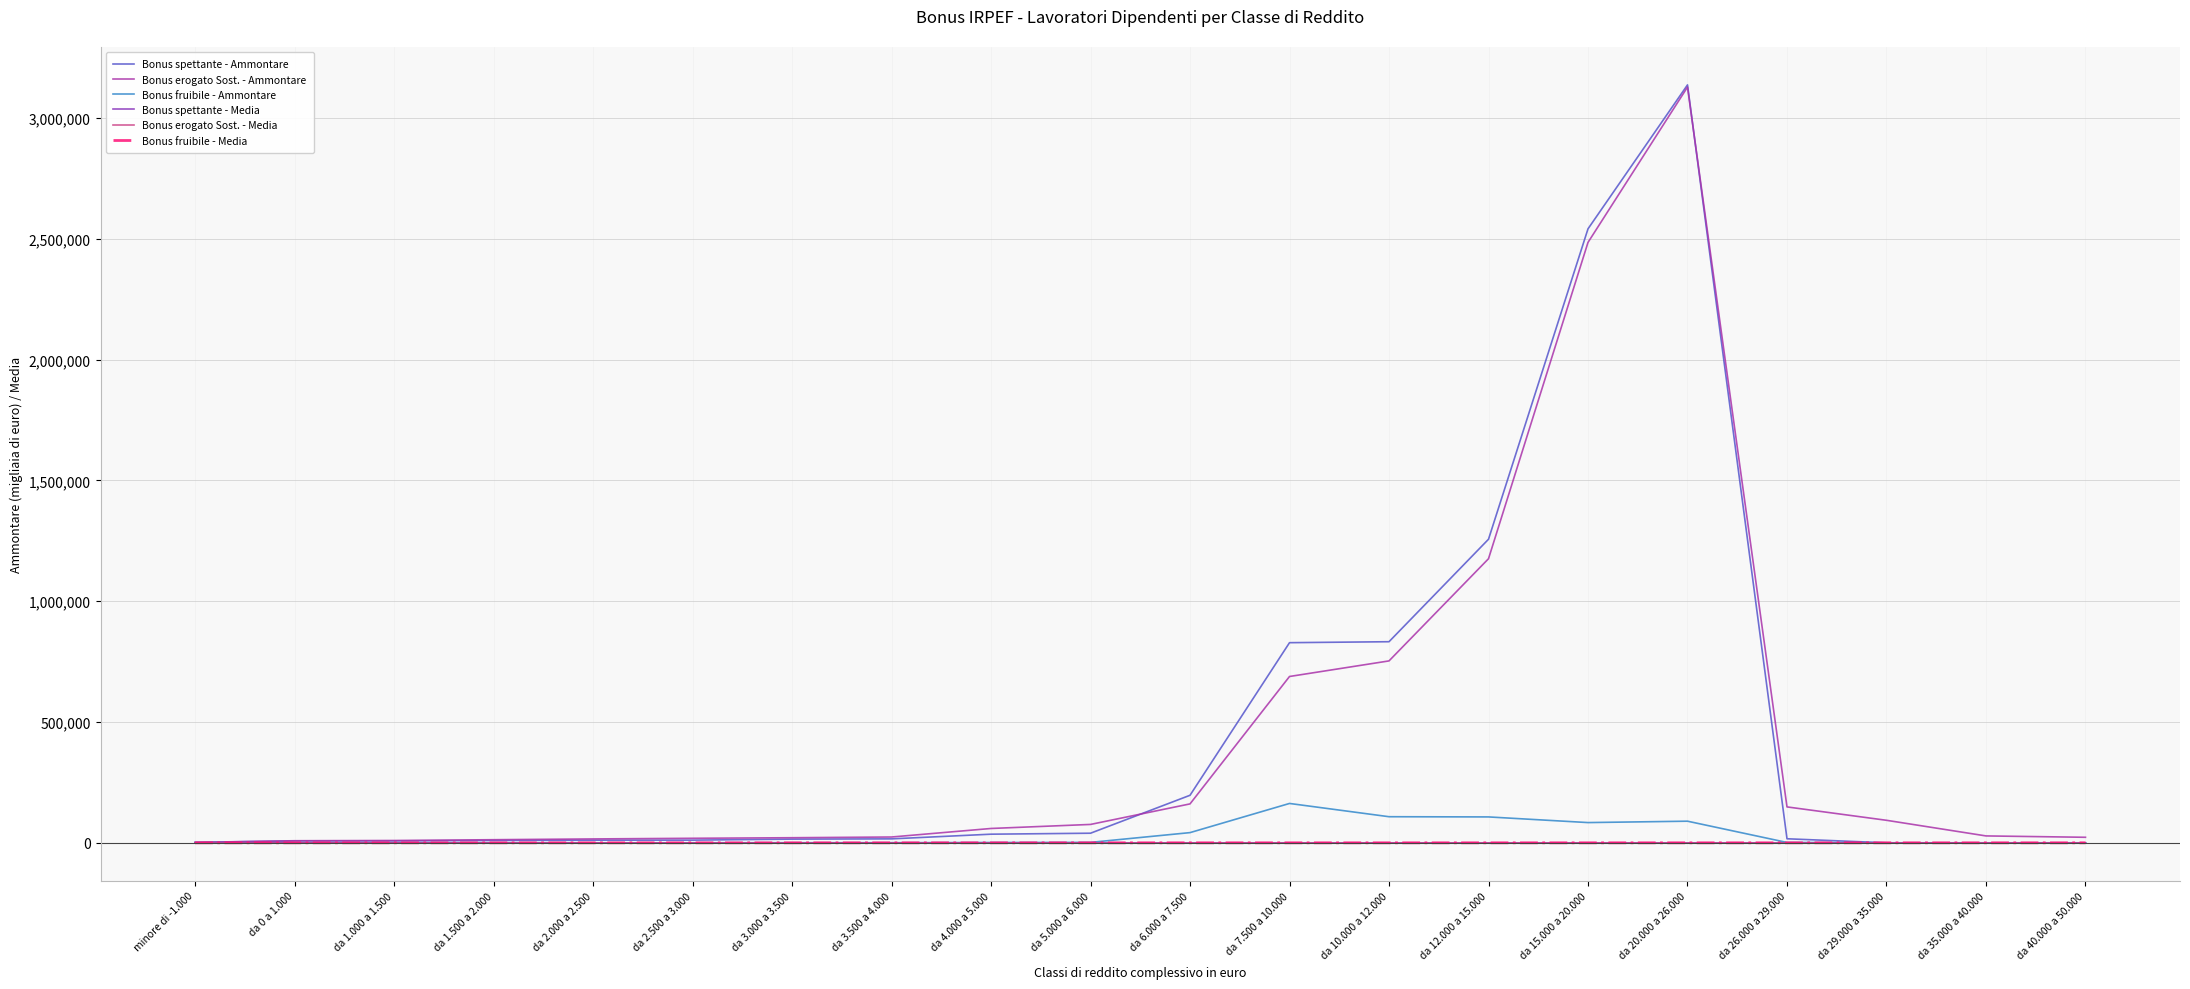

What is the difference between the second highest and second lowest values in the Bonus erogato Sost. - Media series?

0.8